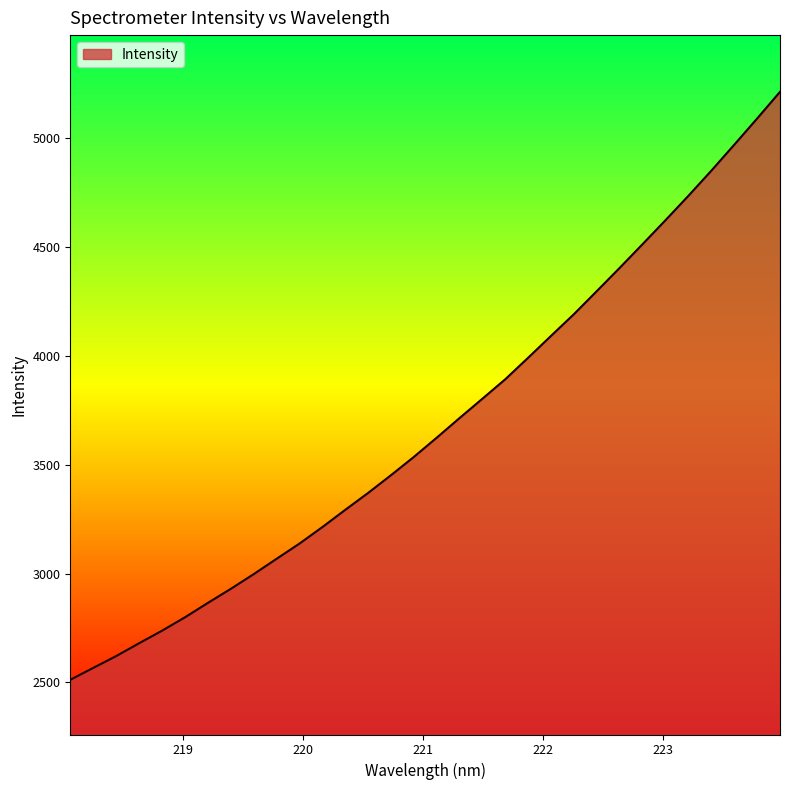

Count the number of data series in this chart.

1